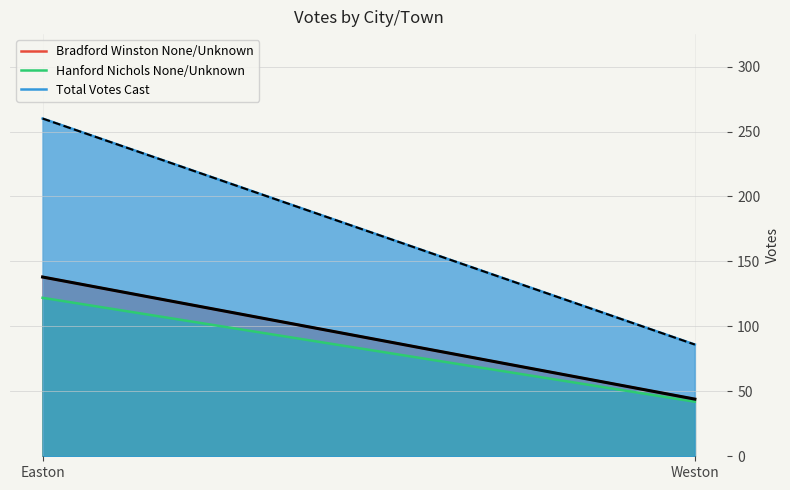

At how many categories does at least one series exceed 93?

1